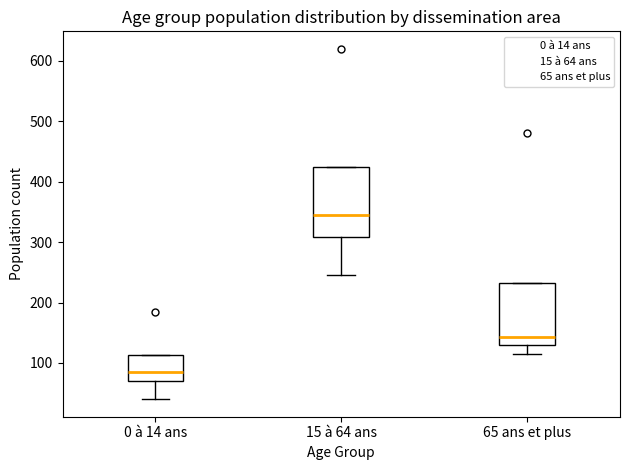

Comparing the boxes themselves (not the whiskers), which one is the tallest?

15 à 64 ans